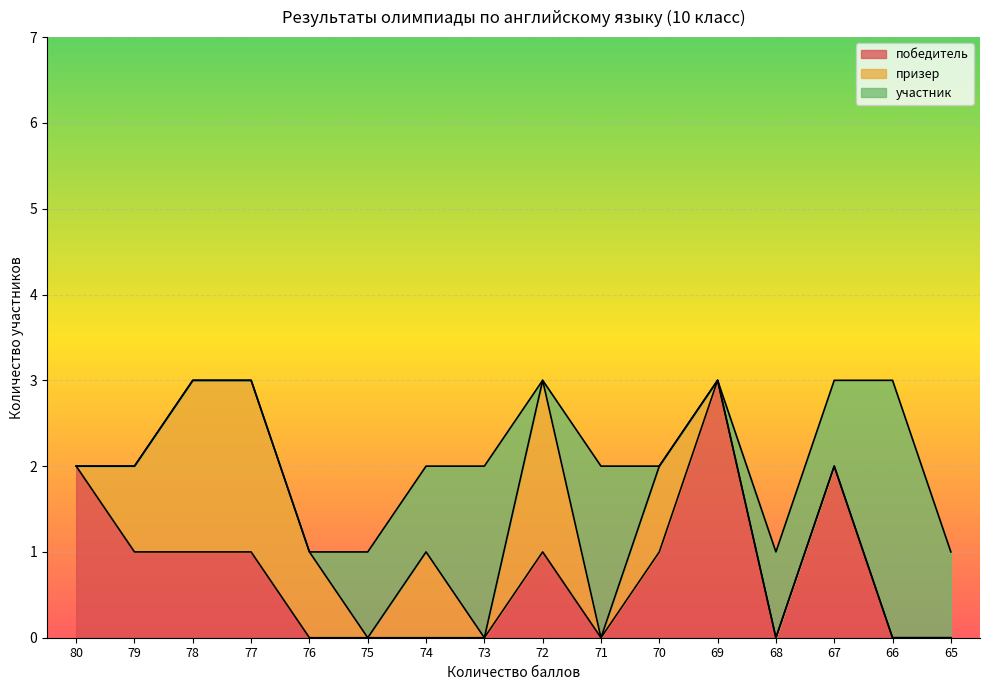

The победитель series shows -1 at 74. True or false?

False